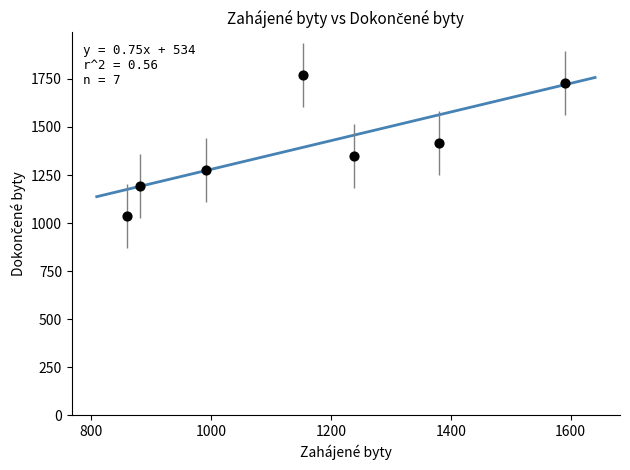

What is the range of Y values (max minus min)?

733